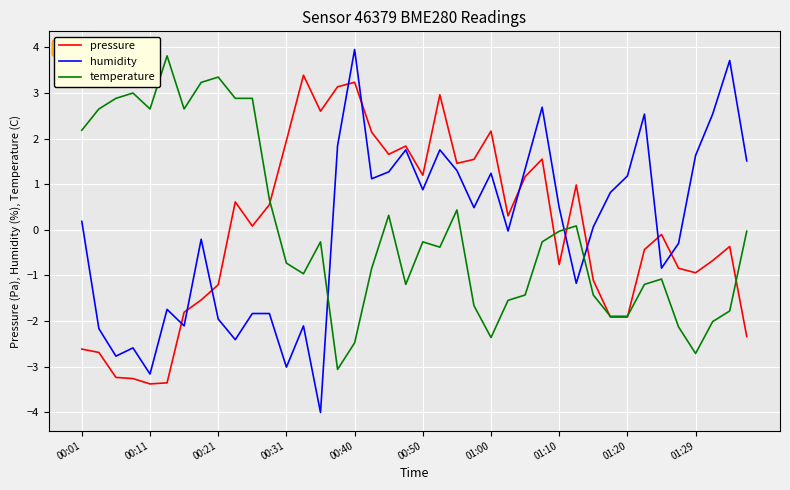

What are all the series names shown in the legend?

pressure, humidity, temperature